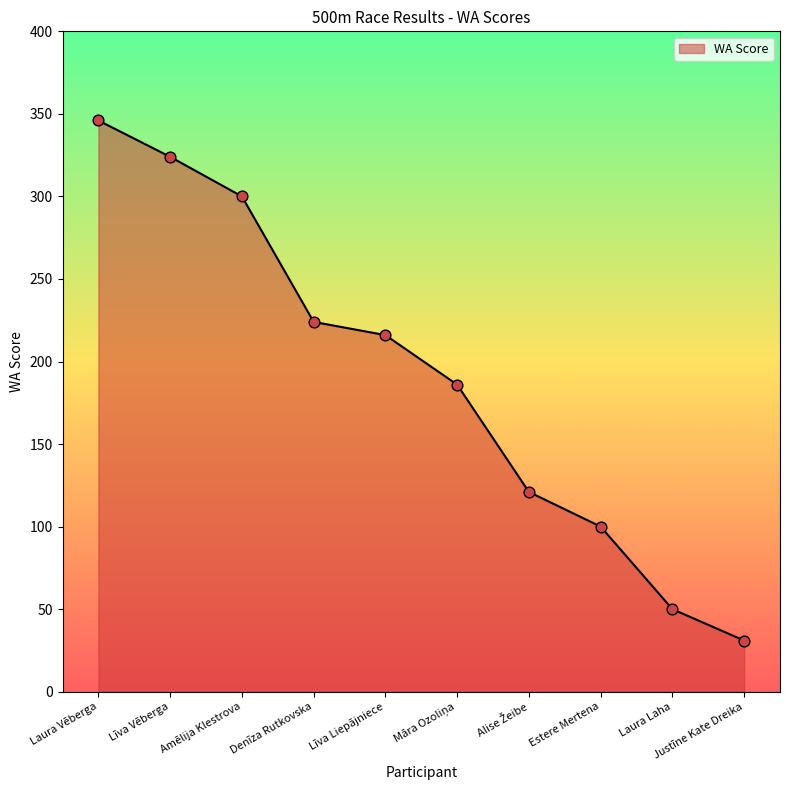

Approximately how many times larger is the value at Līva Liepājniece compared to Justīne Kate Dreika?

7.0